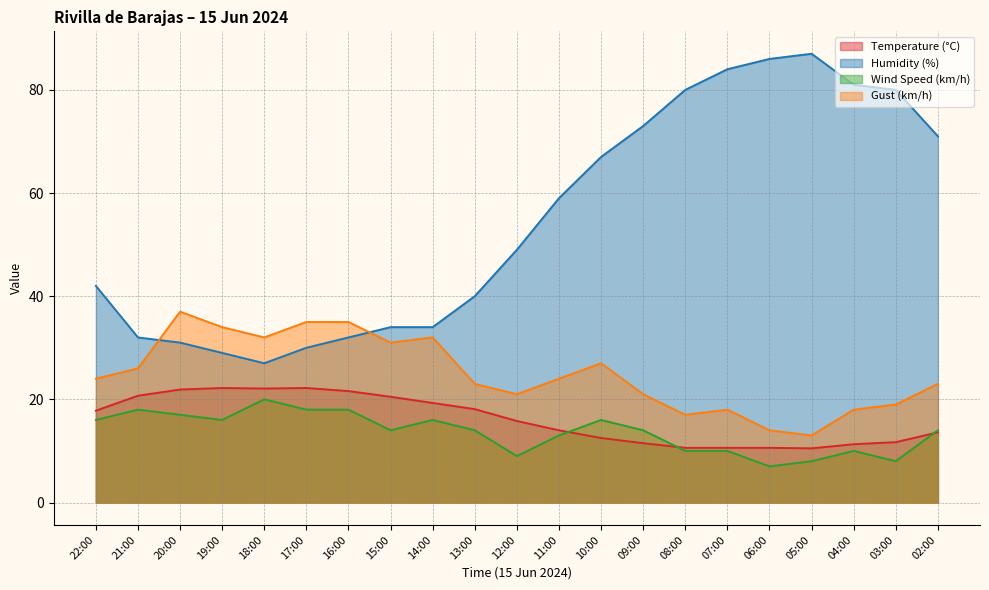

At which category does the chart reach its minimum across all series?

06:00